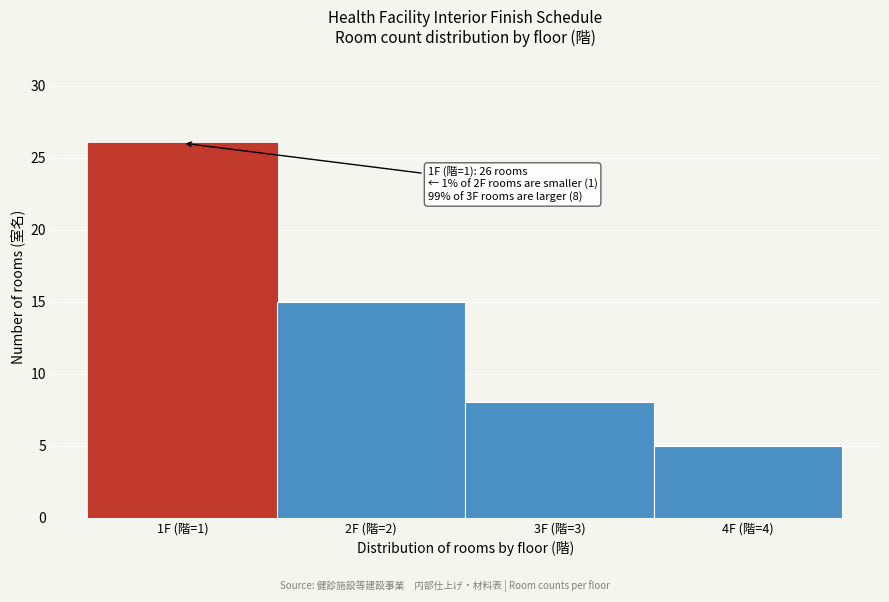

Reading left to right, what are all the values shown in this chart?

26	15	8	5